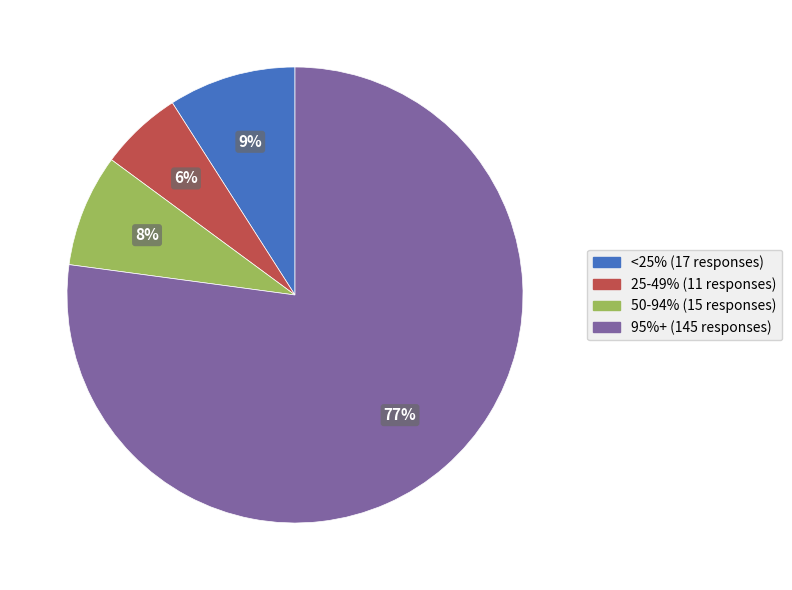

Is there a majority slice in this chart?

Yes